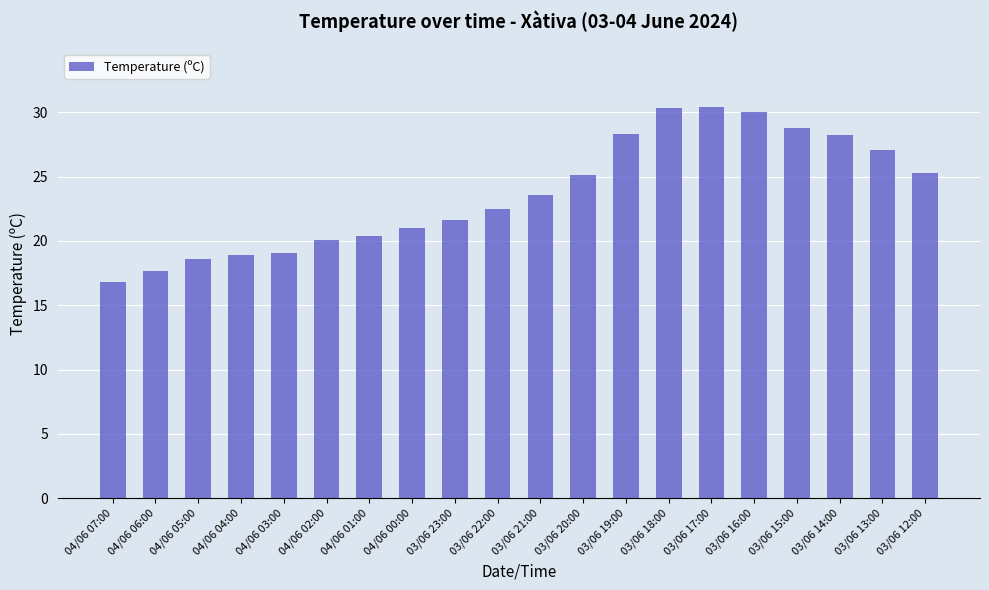

What value does the data have at 04/06 05:00?

18.6